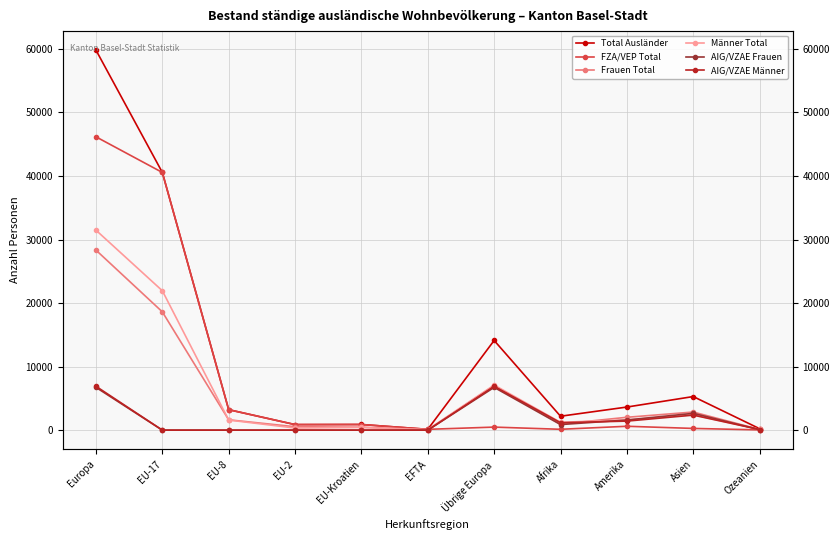

What value does the AIG/VZAE Männer series have at Afrika, to the nearest 10?

1180